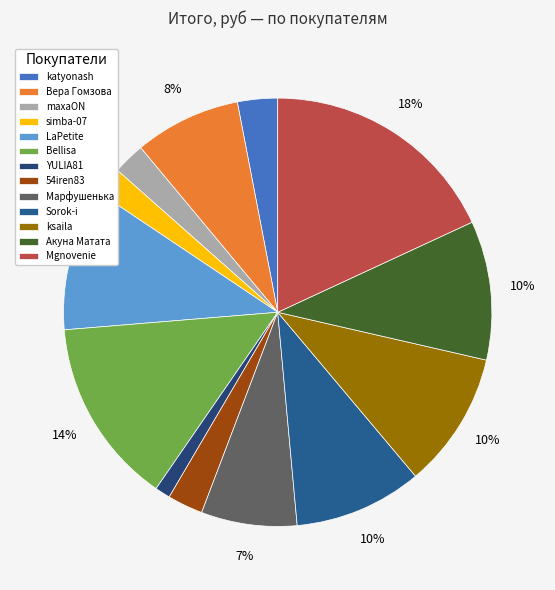

To the nearest percent, what portion does Марфушенька represent?

7%